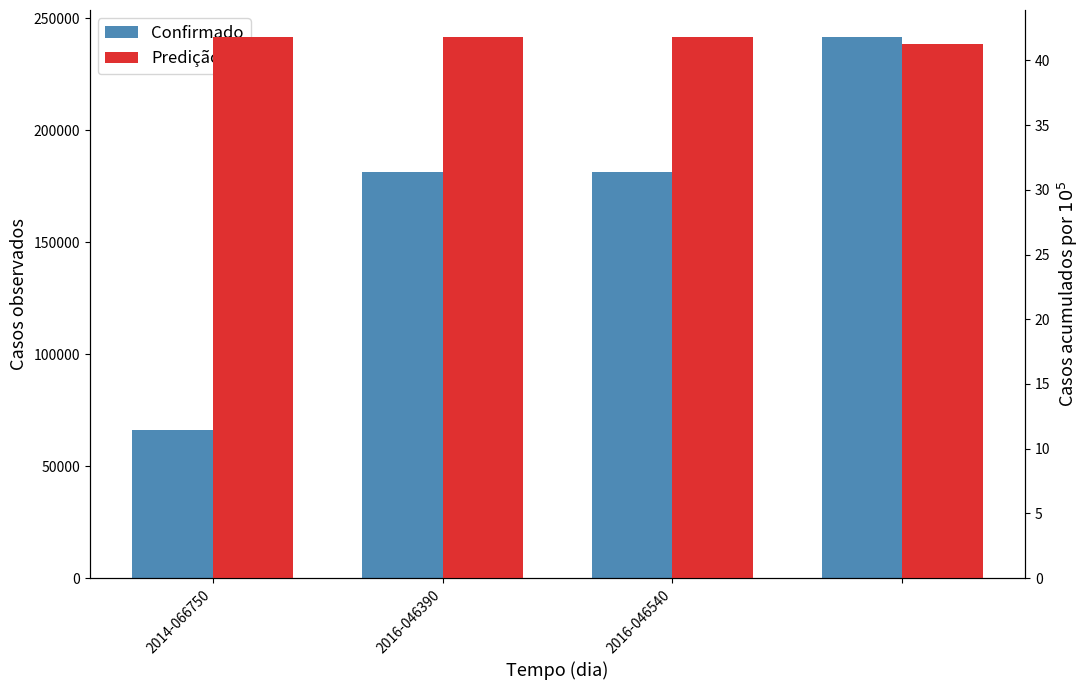

Is the value of Confirmado at 2016-046540 greater than the value of Predição at 2014-066750?

Yes